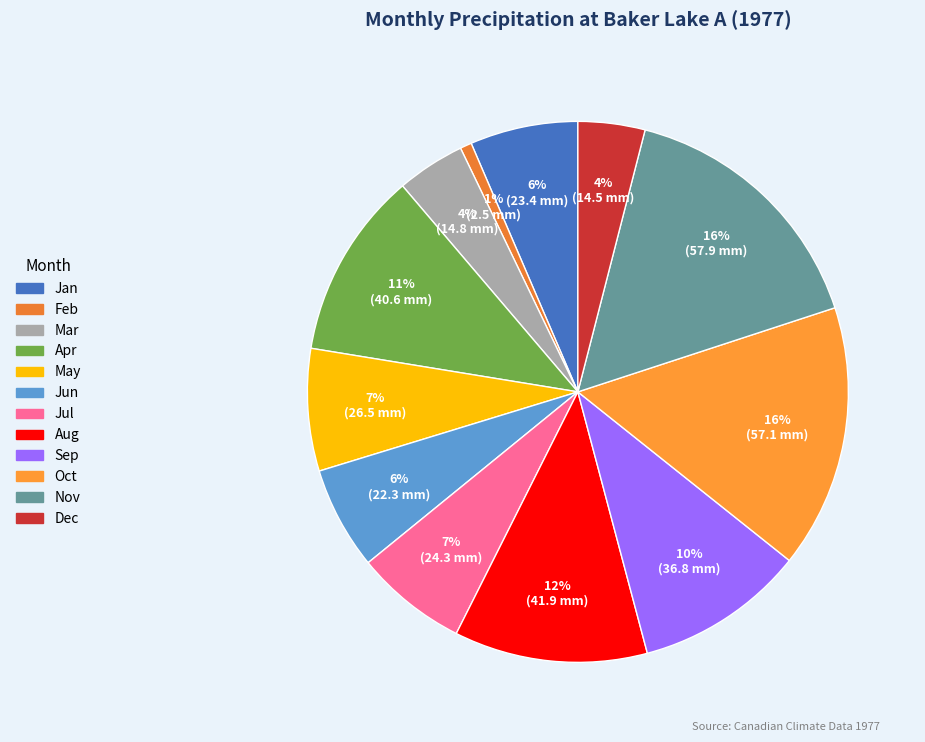

Does any single category account for the majority?

No